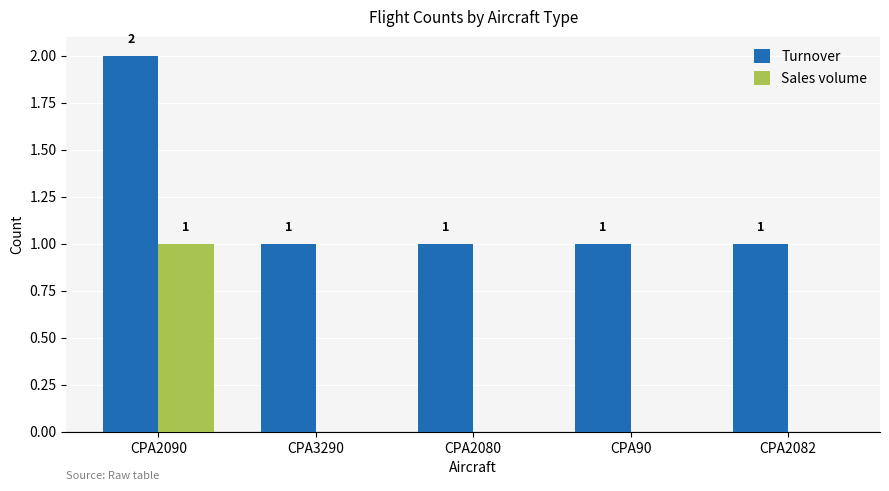

Reading right to left, transcribe all the data shown in this chart.

Turnover: 1	1	1	1	2
Sales volume: 0	0	0	0	1